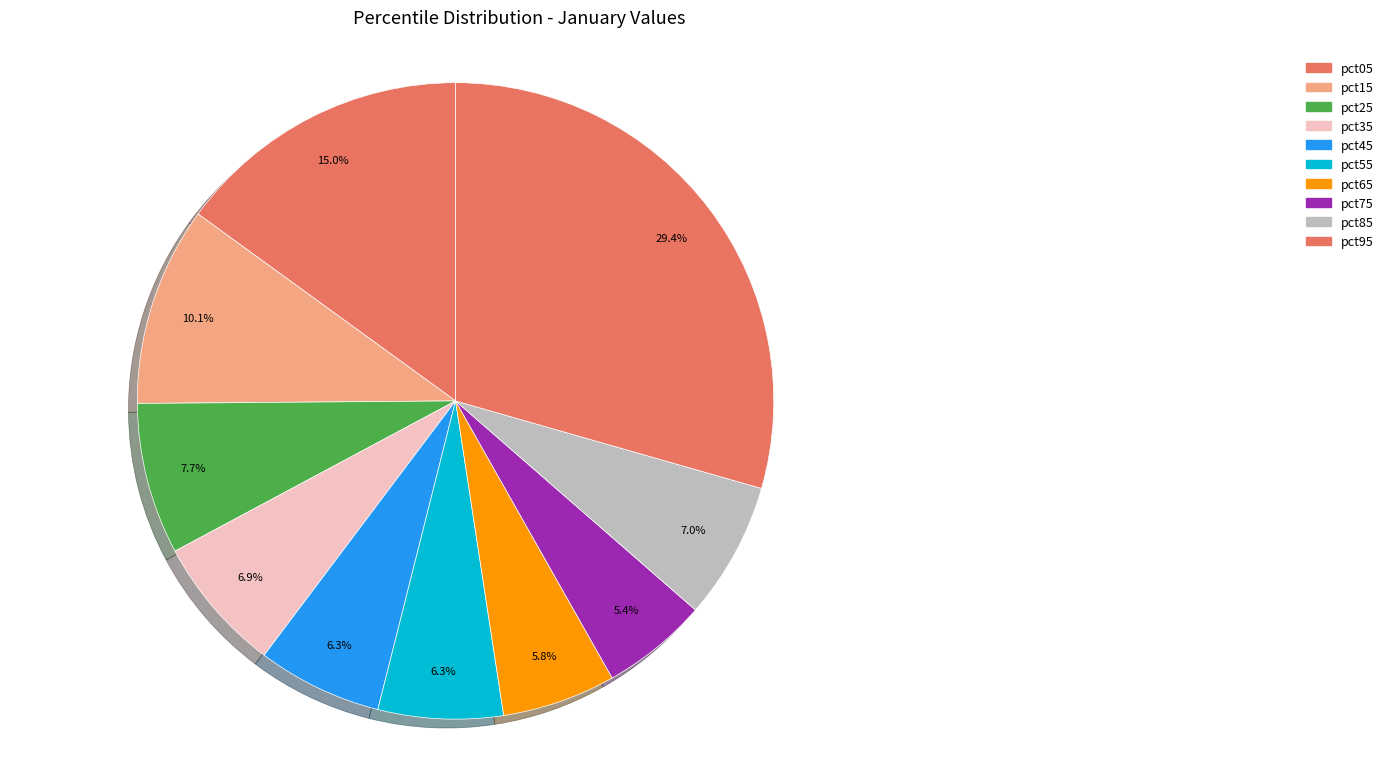

What is the change in value from pct15 to pct25?

-0.1